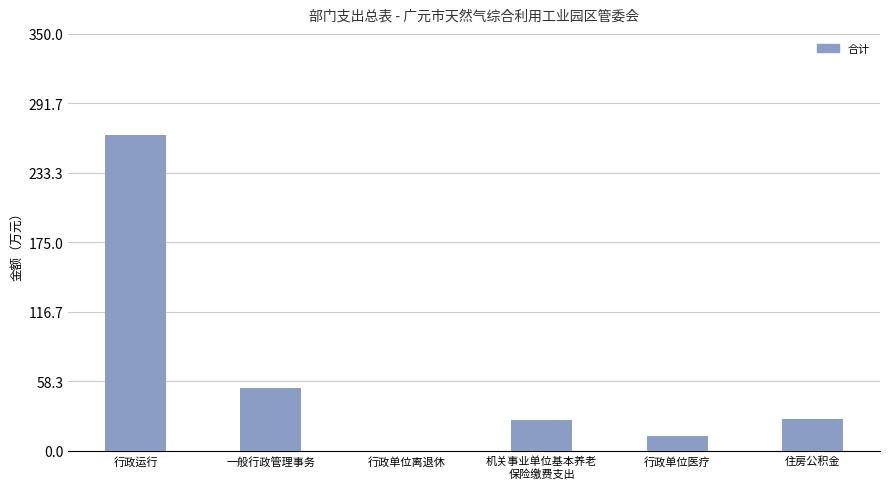

What is the greatest value displayed?

265.2